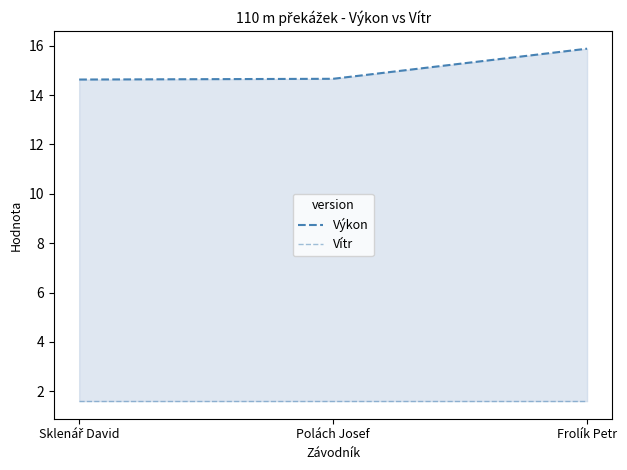

Where is Vítr nearest to the value 1?

Sklenář David